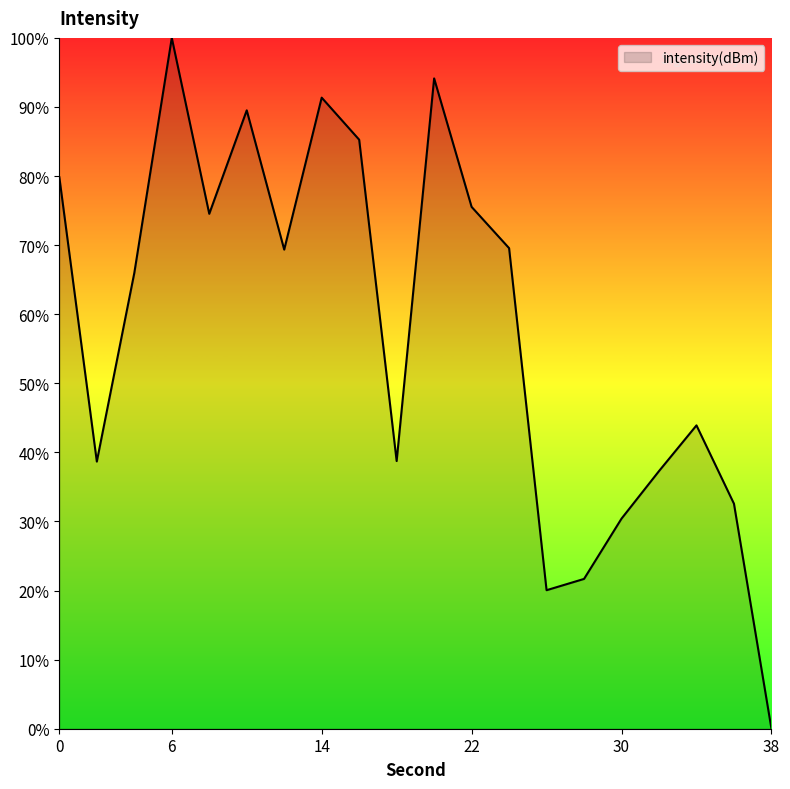

What is the difference between the maximum and minimum values?

100.0